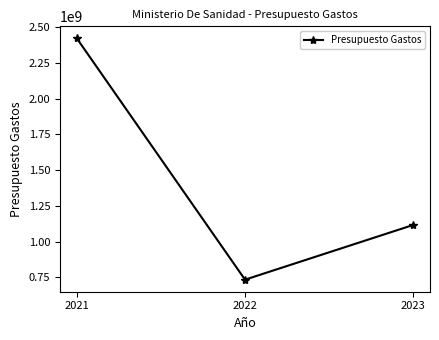

How many data points are less than 1116000000?

1